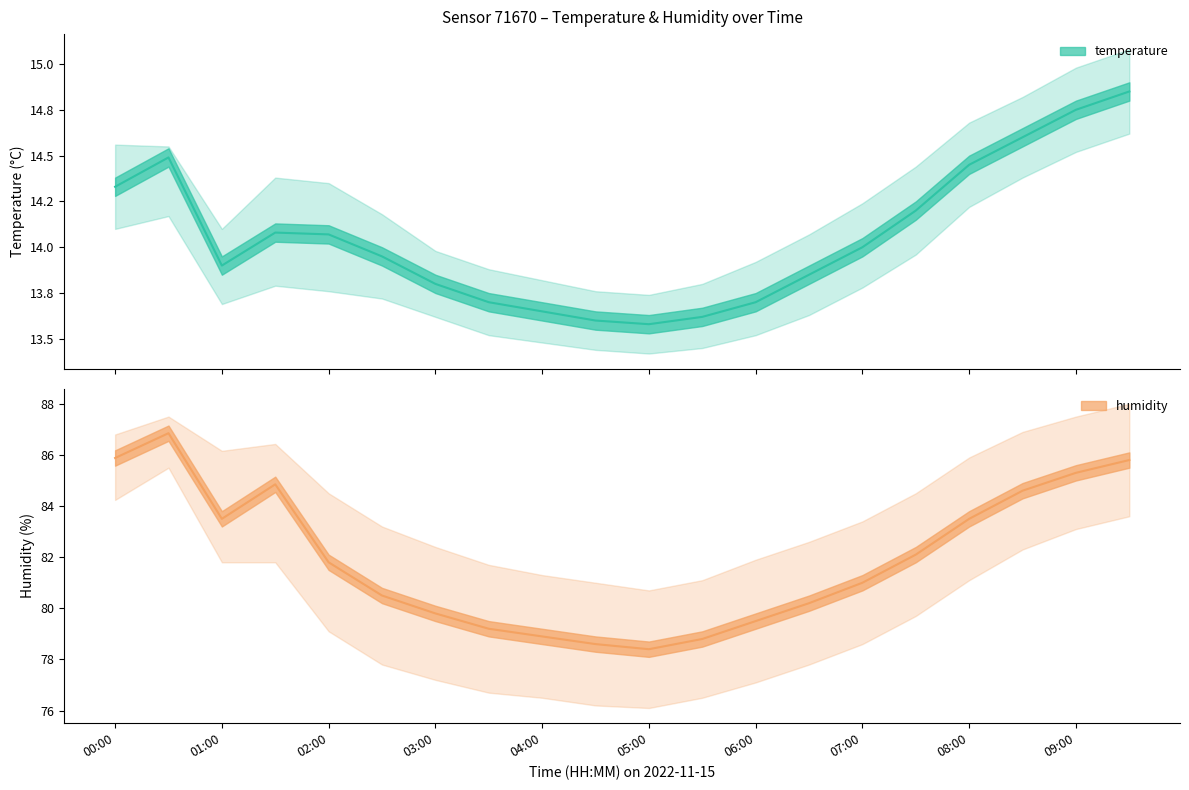

How many categories are shown in the chart?

20